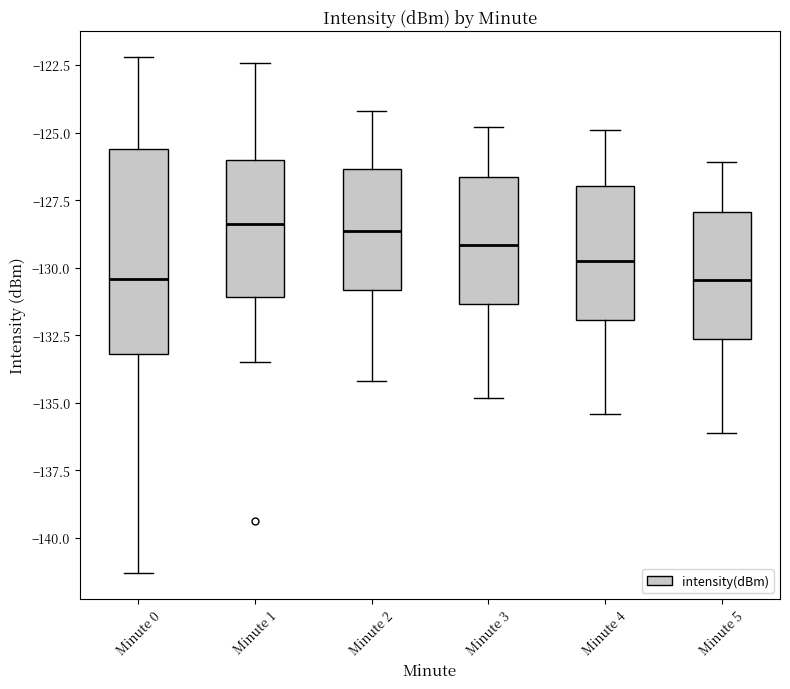

Reading left to right, read every box against the y-axis: the position of its median line, the range the box covers, and the ends of its whiskers. The values are not printed on the chart, so give them approximately, as read against the axis.

Minute 0: median -130.5, box -133.0 to -125.5, whiskers -141.5 to -122.0
Minute 1: median -128.5, box -131.0 to -126.0, whiskers -133.5 to -122.5
Minute 2: median -128.5, box -131.0 to -126.5, whiskers -134.0 to -124.0
Minute 3: median -129.0, box -131.5 to -126.5, whiskers -135.0 to -125.0
Minute 4: median -129.5, box -132.0 to -127.0, whiskers -135.5 to -125.0
Minute 5: median -130.5, box -132.5 to -128.0, whiskers -136.0 to -126.0